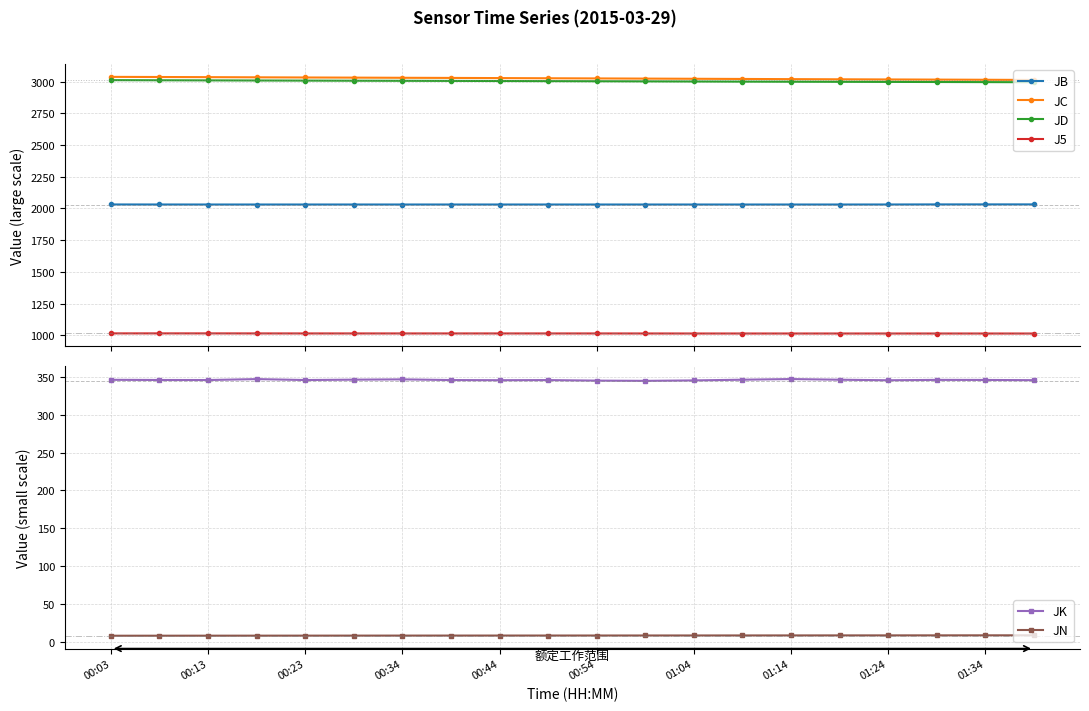

What is the difference between the second highest and minimum values in the JK series?

2.3